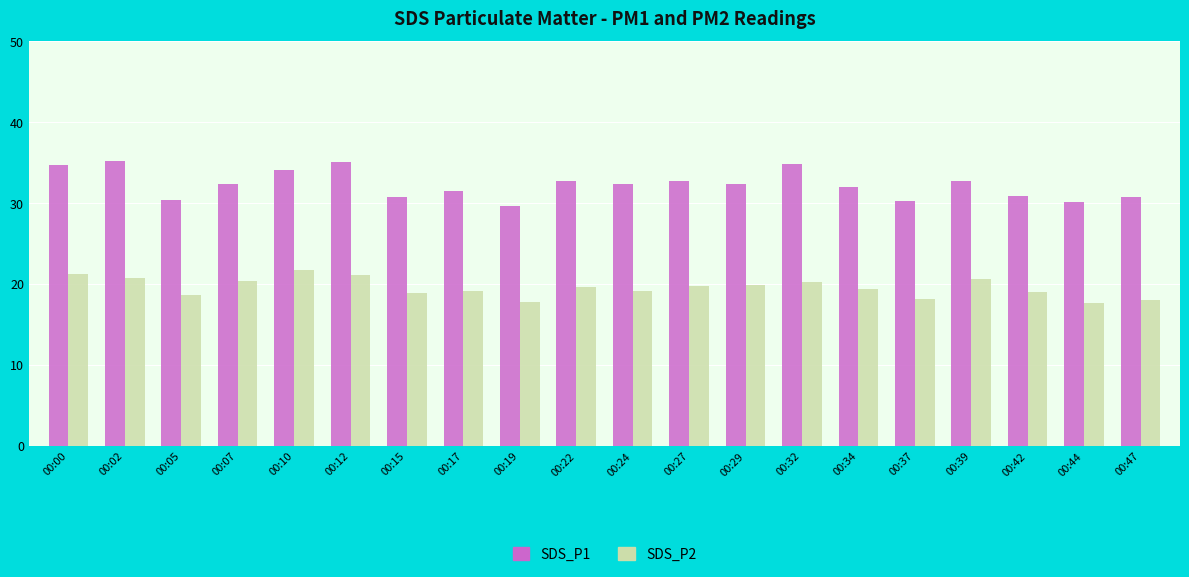

How many bars are there in each group?

2